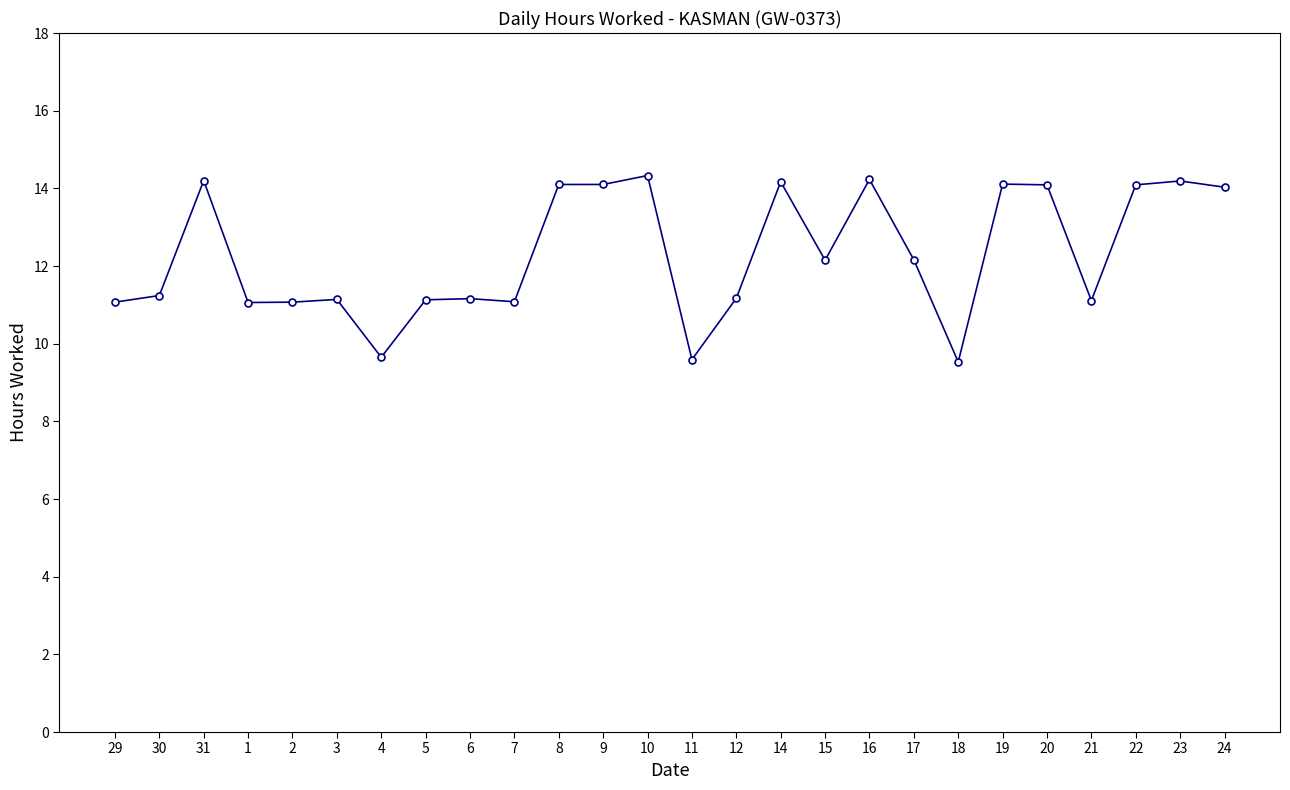

What is the greatest value displayed?

14.3